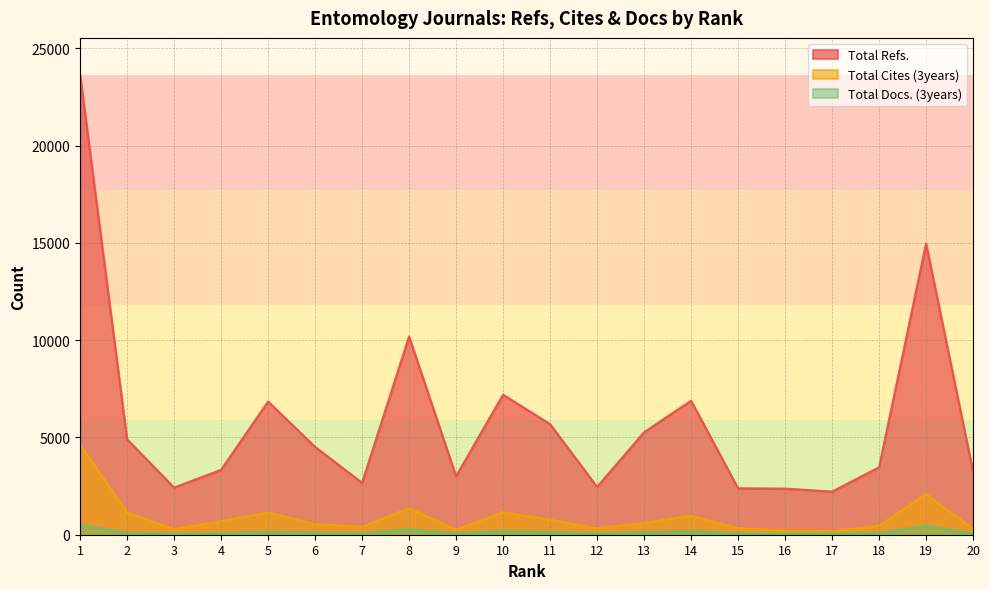

At how many categories does at least one series exceed 23063?

1